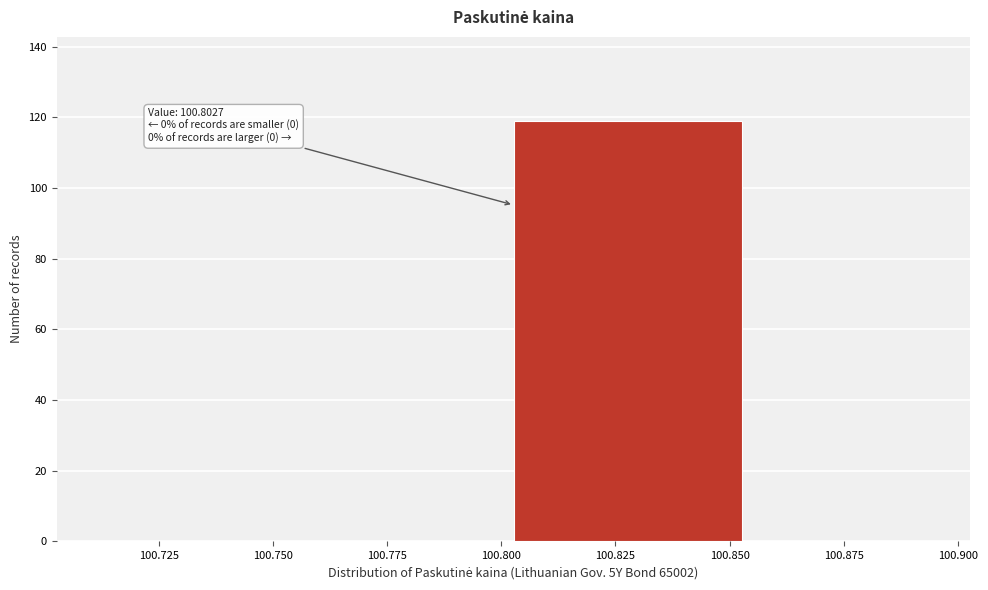

Which range on the x-axis has the tallest bar?

100.805 to 100.855